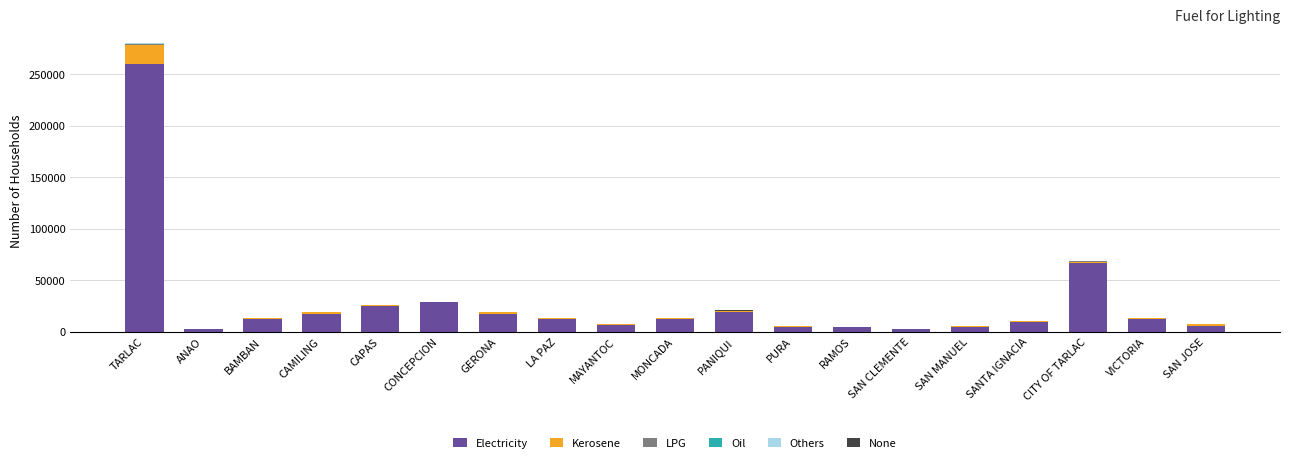

Is it true that Electricity equals 7084 at CONCEPCION?

False